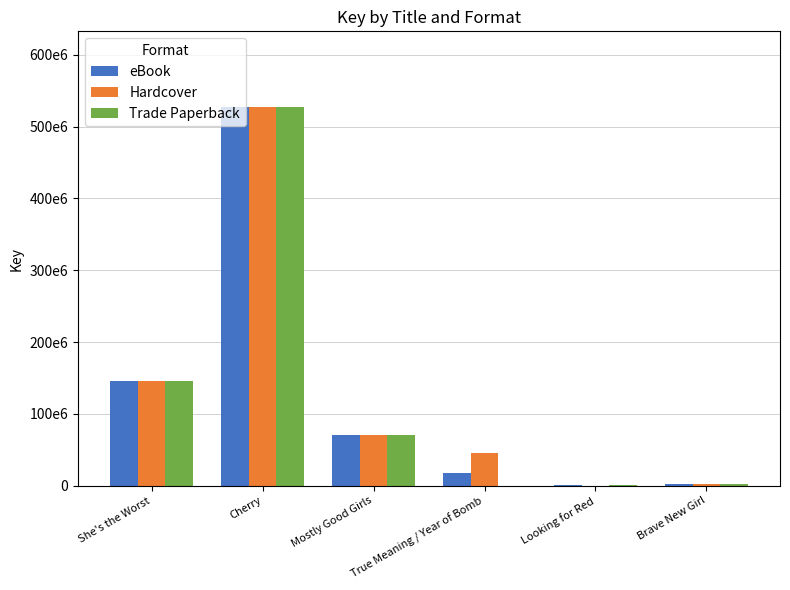

What is the label of the 1st bar from the left?

She's the Worst